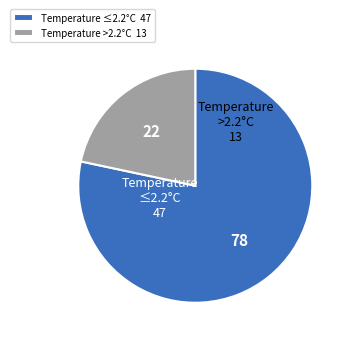

True or false: Temperature >2.2°C 13 accounts for 22% of the total.

True